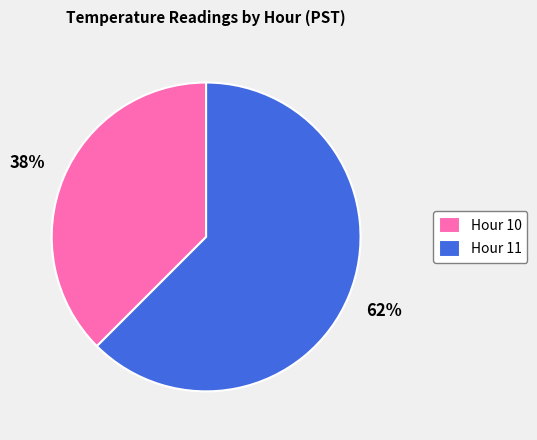

Do Hour 11 and Hour 10 together represent more than half of the pie?

Yes